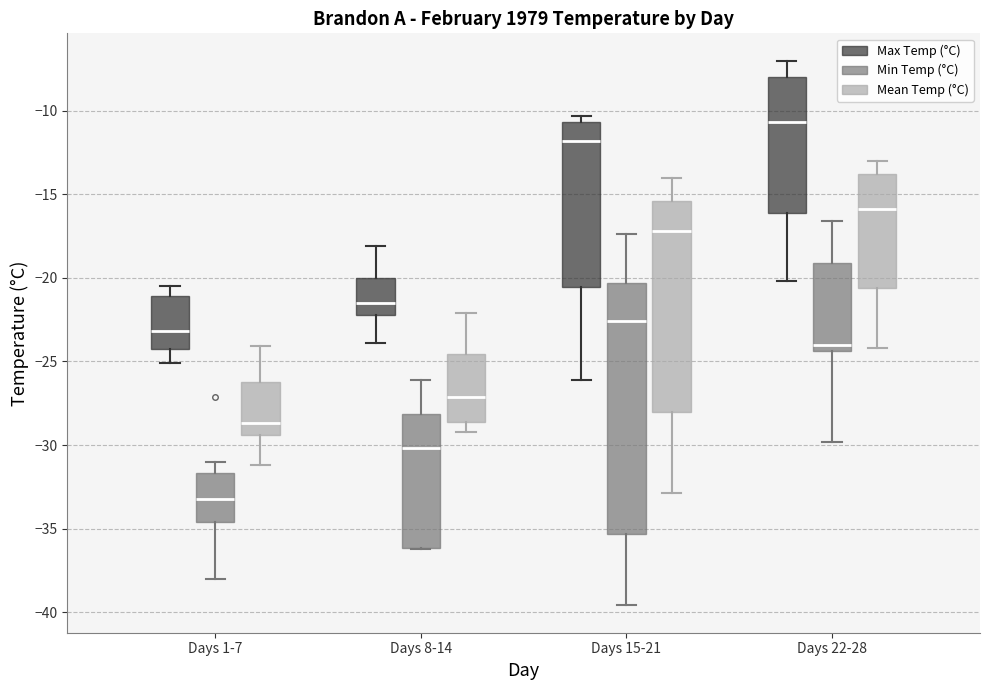

Where does the median line of the box for Days 22-28 (Mean Temp (°C)) sit on the y-axis? The values are not printed on the chart, so give them approximately, as read against the axis.

-16.0